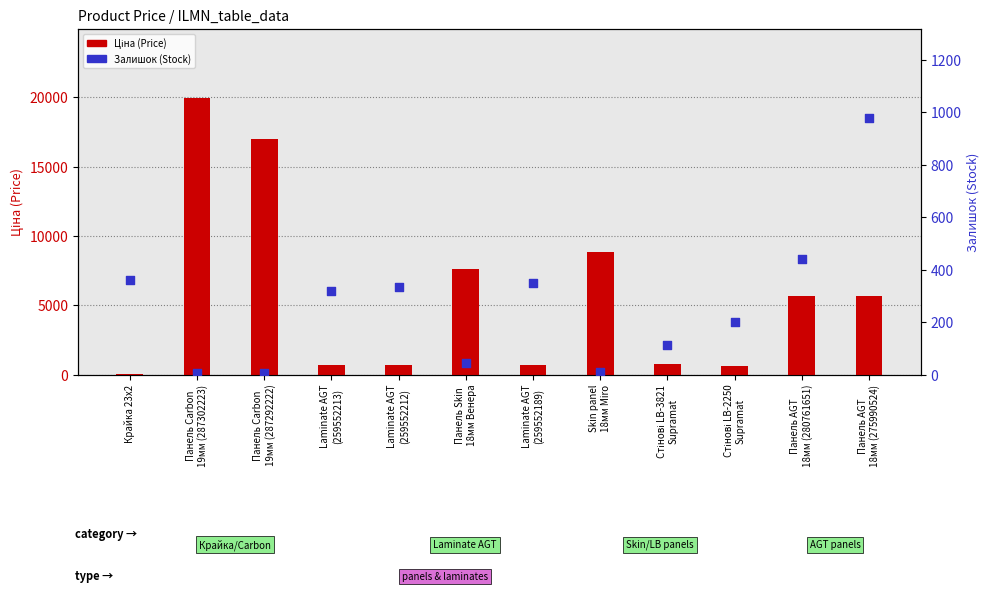

What are all the series names shown in the legend?

Ціна (Price), Залишок (Stock)